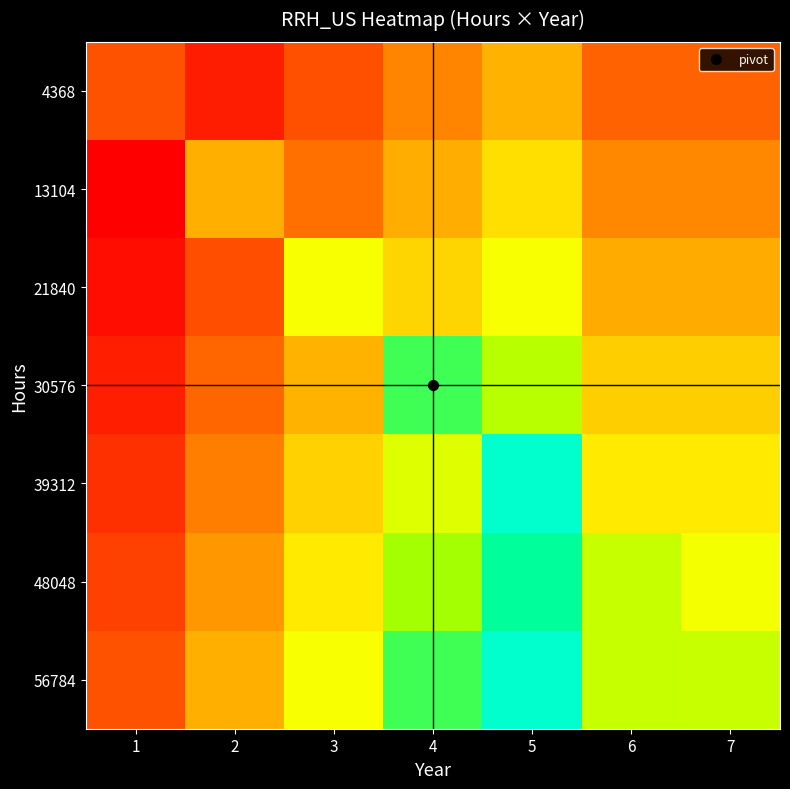

Rank the series by their maximum value, from lowest to highest.

4368, 13104, 21840, 30576, 48048, 39312, 56784